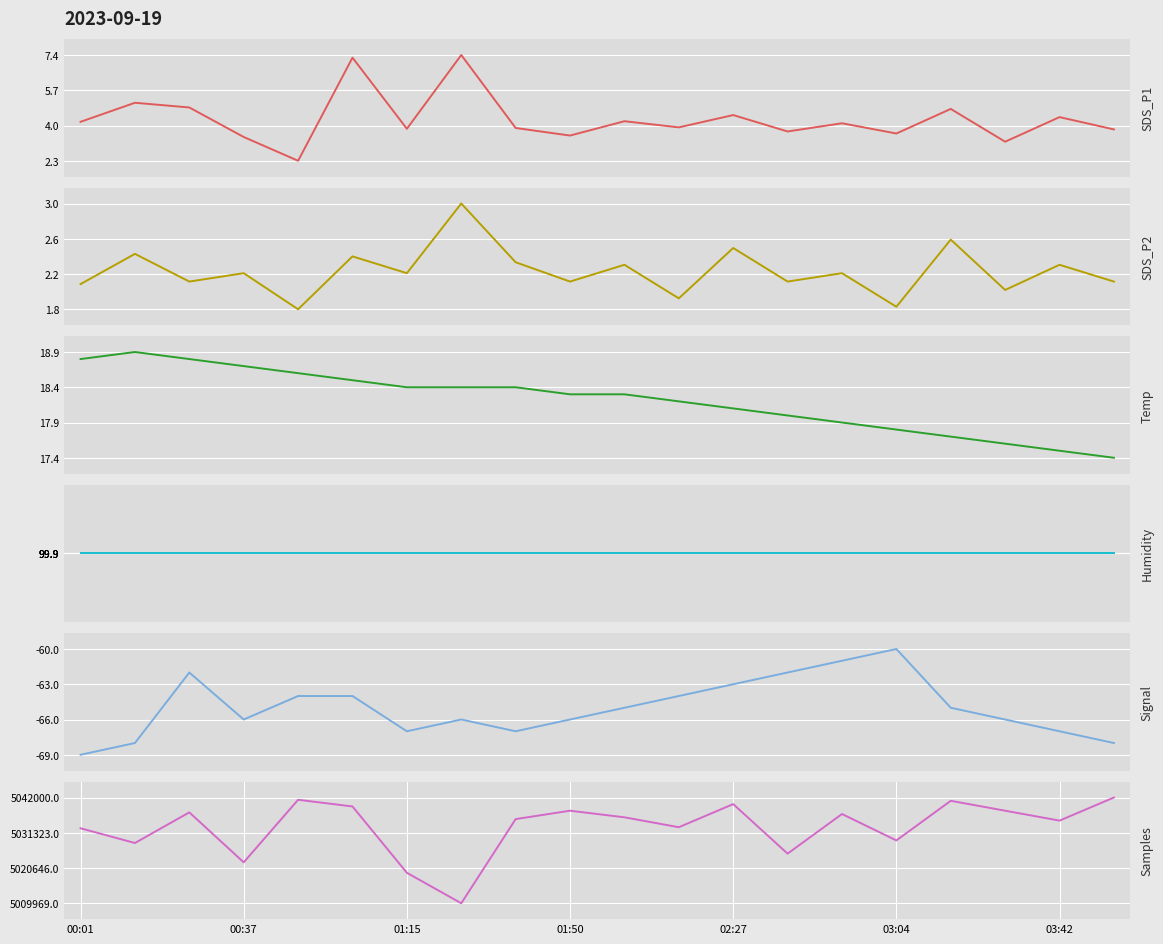

At 14, list the series in order from largest to smallest.

Samples, Humidity, Temp, SDS_P1, SDS_P2, Signal